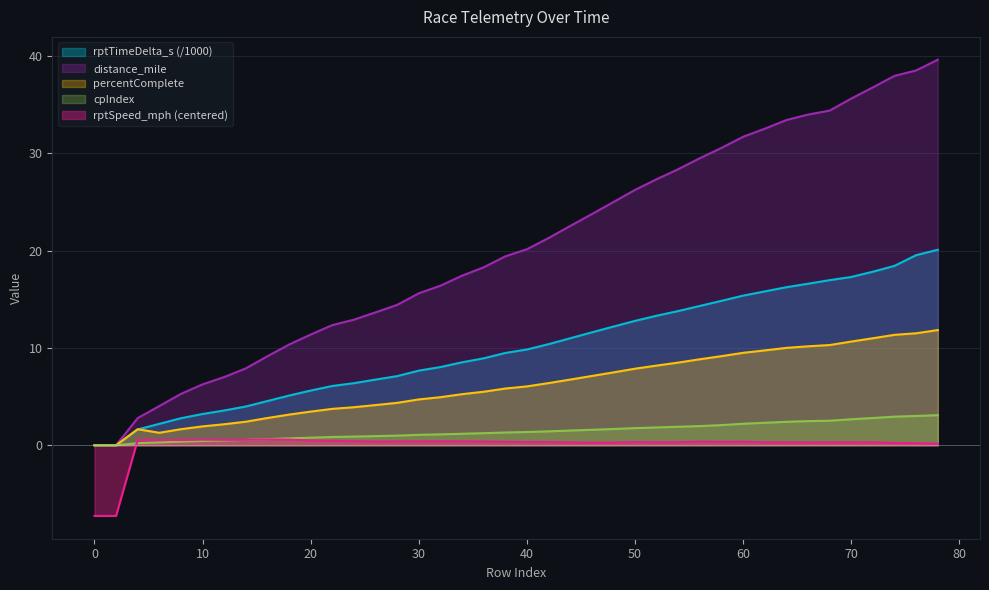

How many categories are shown in the chart?

40